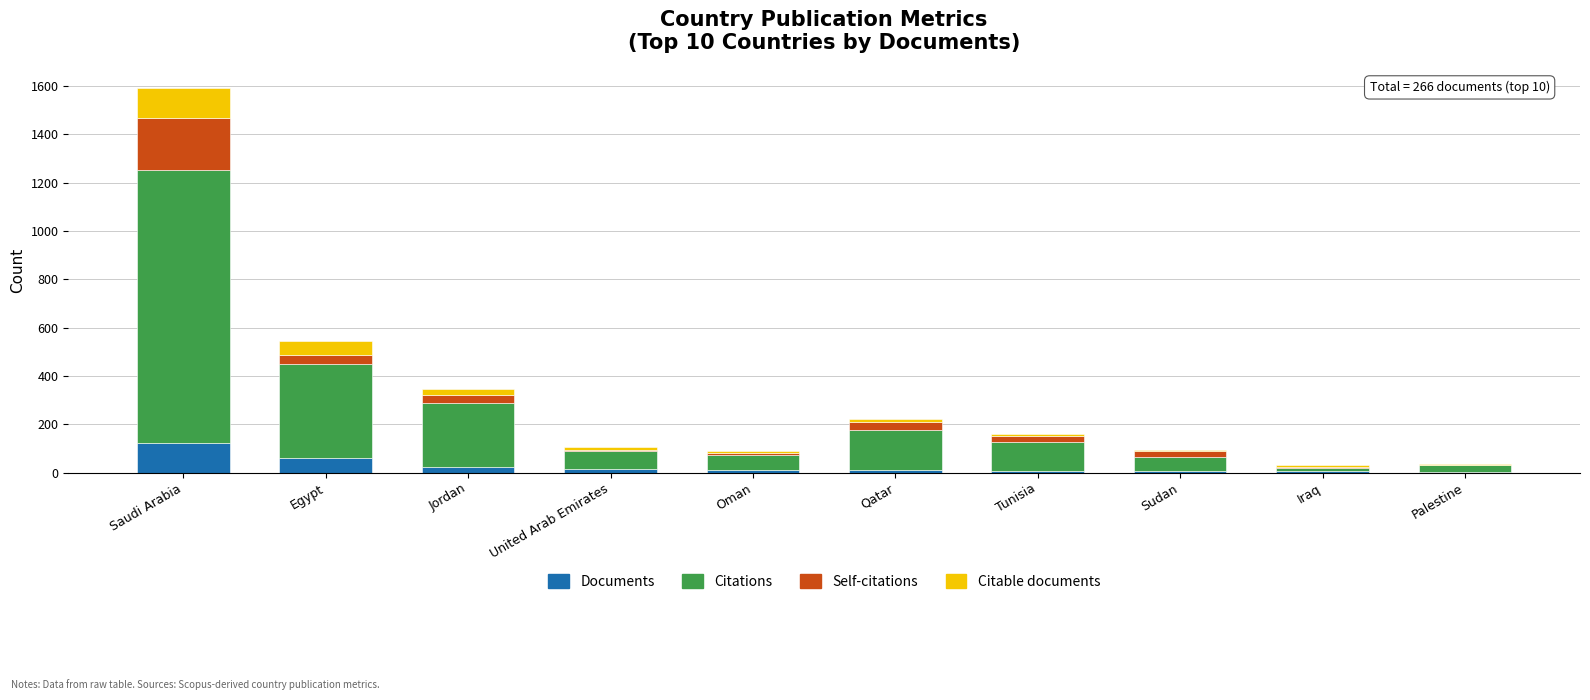

What is the sum of all Documents values?

266